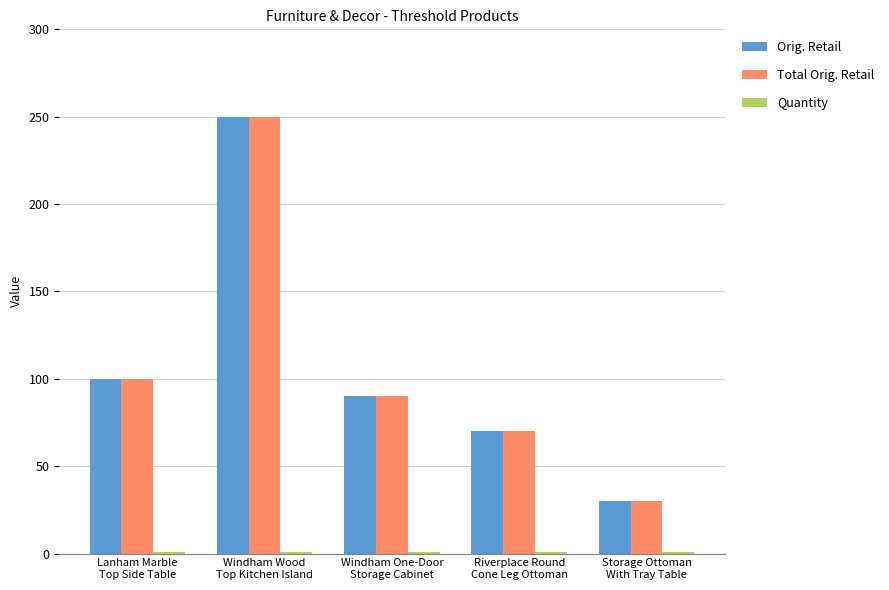

What value does the Orig. Retail series have at Windham Wood
Top Kitchen Island?

250.0